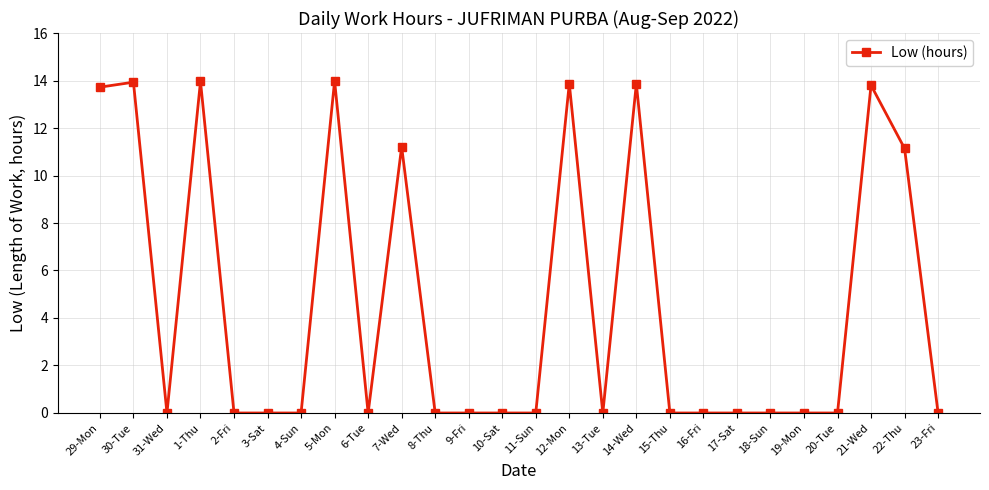

How many lines are shown in the chart?

1